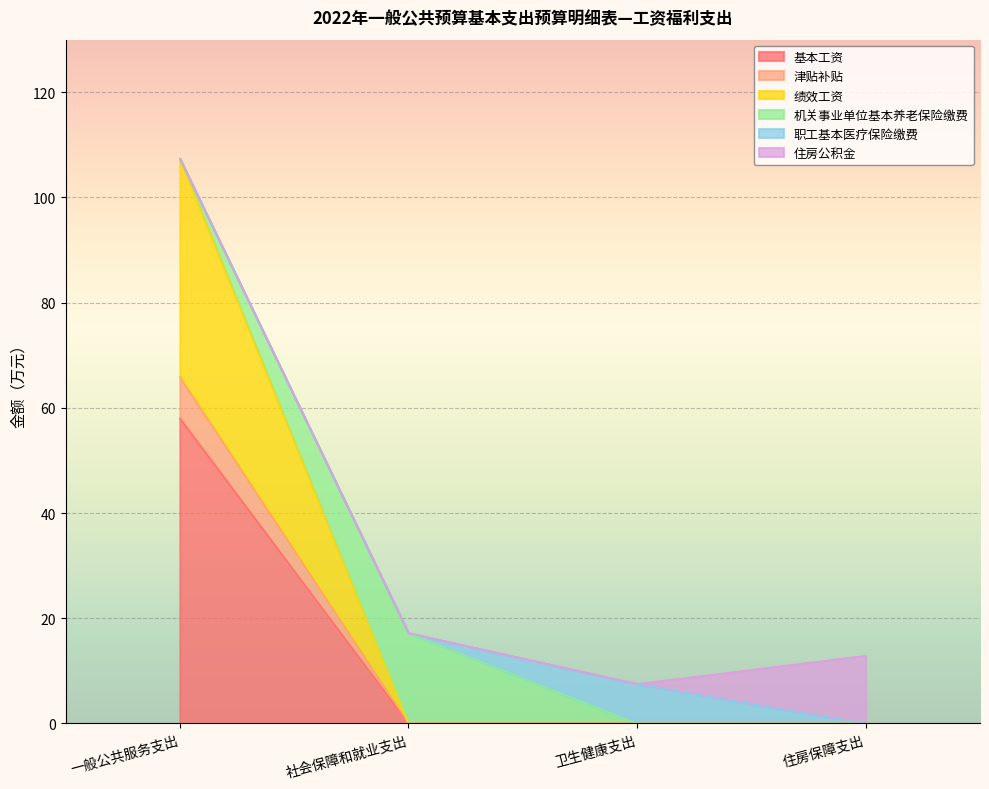

At which label does 基本工资 reach its peak?

一般公共服务支出